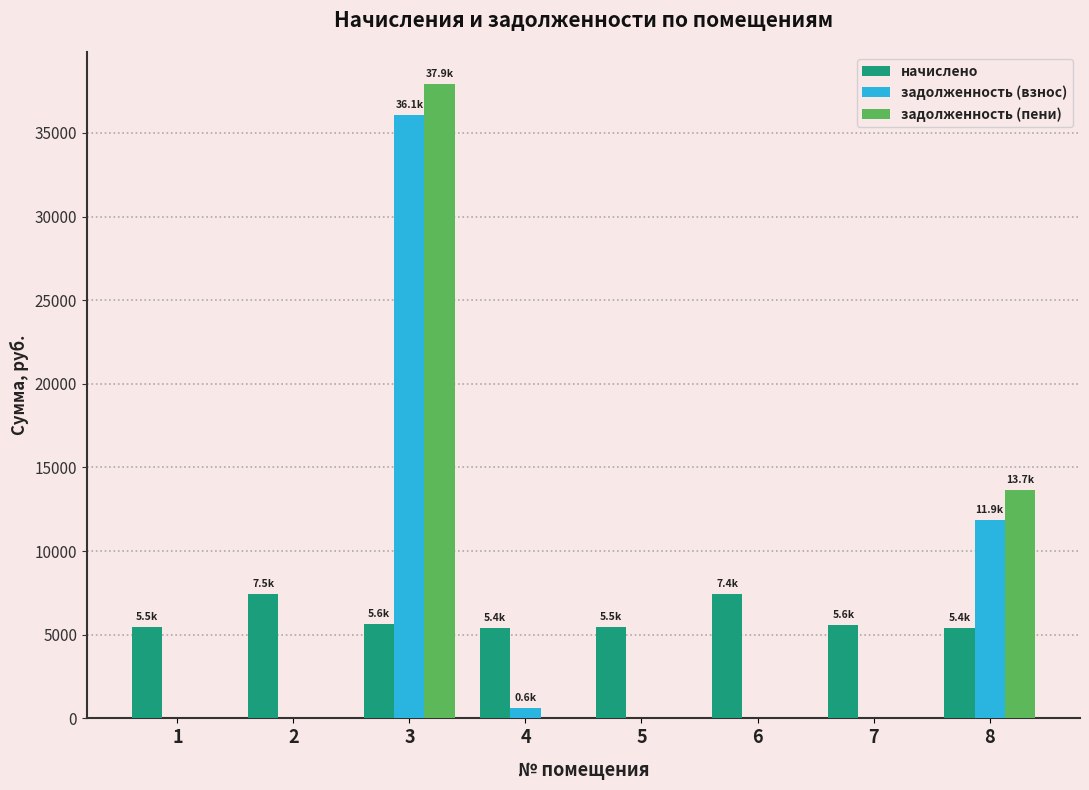

The value of начислено at 3 is 5626.3. True or false?

True